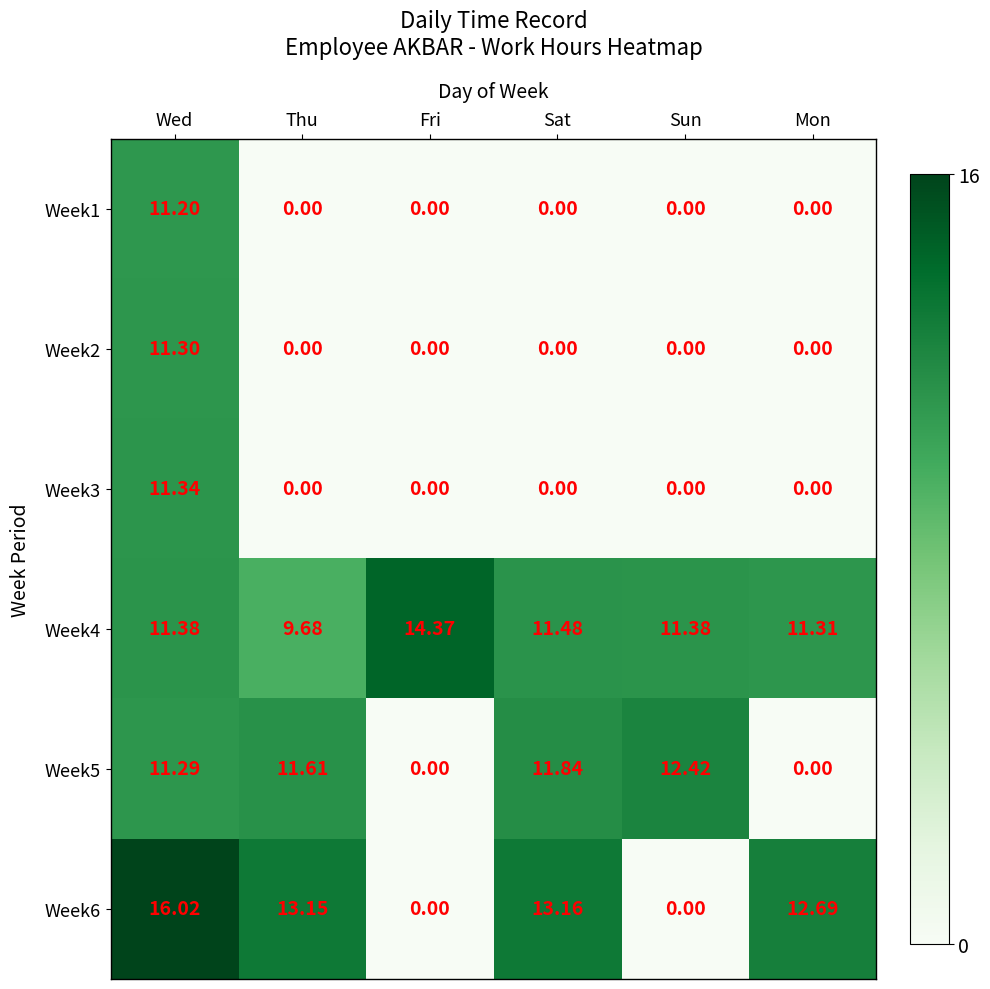

Which series has the widest spread of values?

Week6